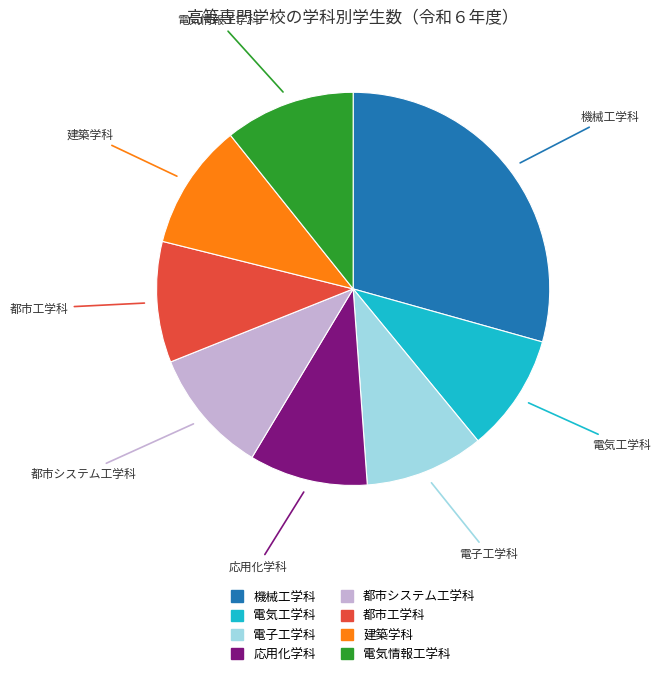

Is the sum of 応用化学科 and 建築学科 greater than half?

No